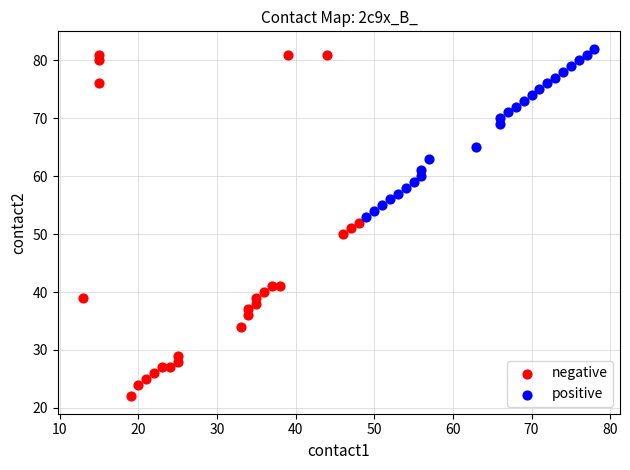

Which series contains the highest Y value?

positive